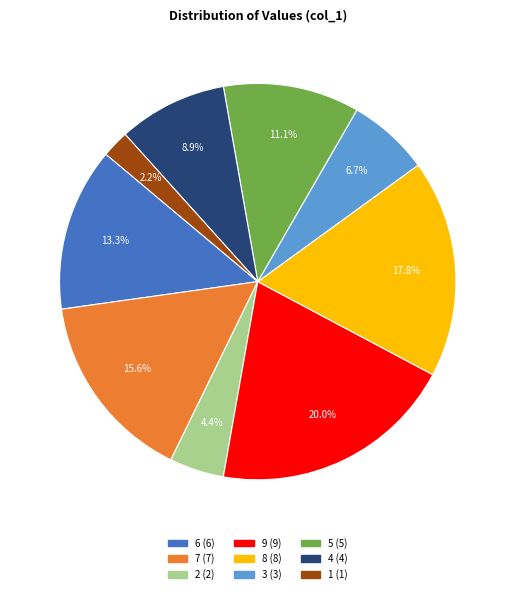

Which slice is the smallest?

1